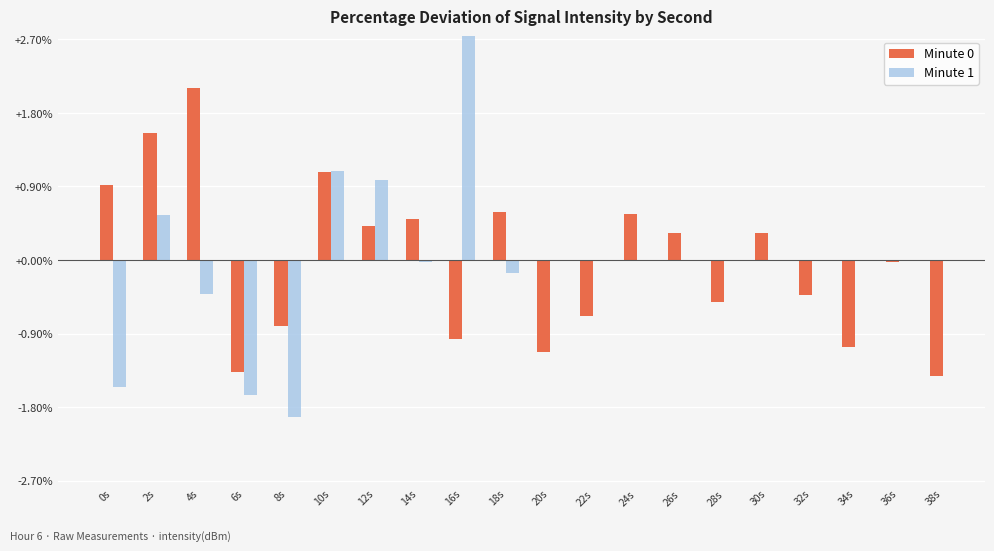

How many categories are shown in the chart?

20